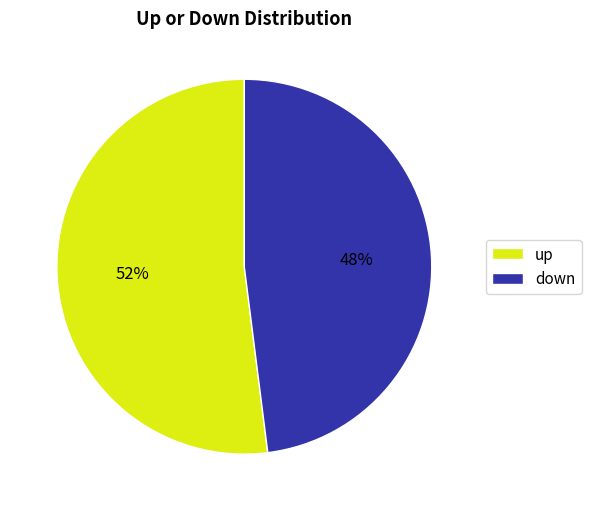

True or false: up accounts for 61% of the total.

False